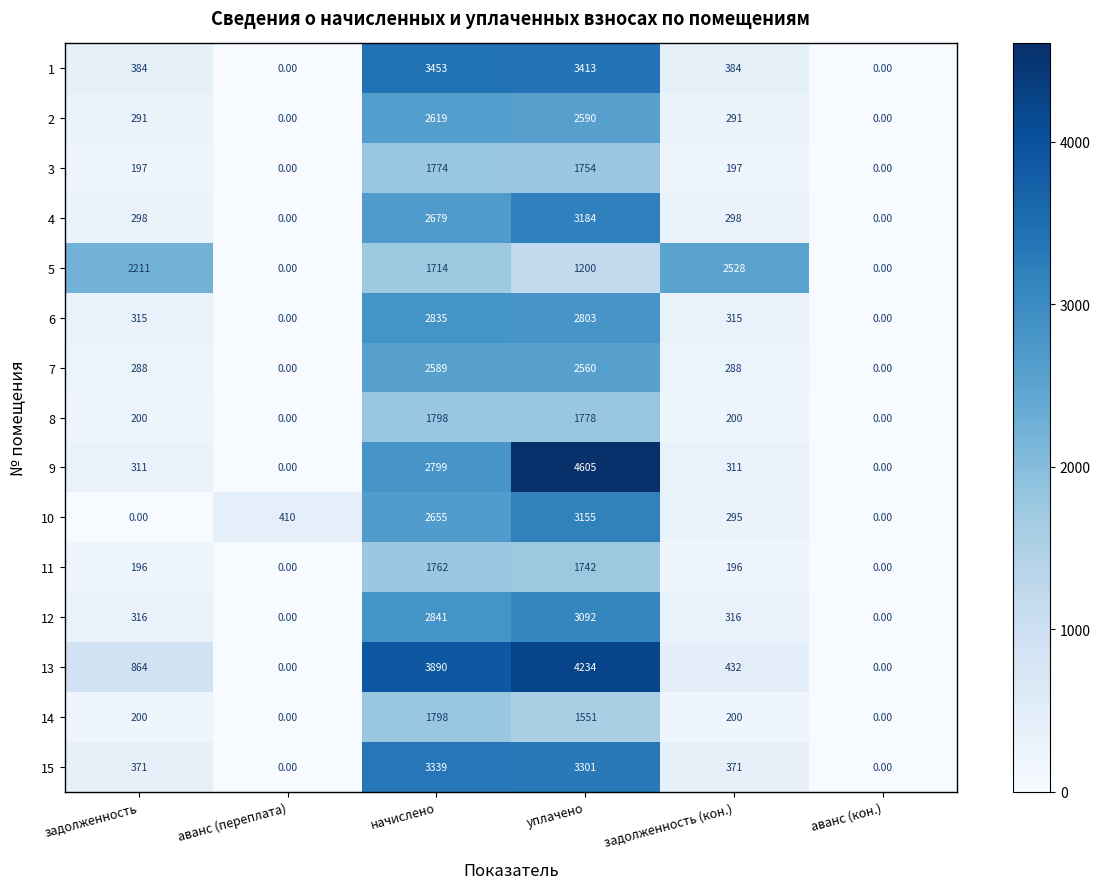

What is the sum of all 5 values?

7653